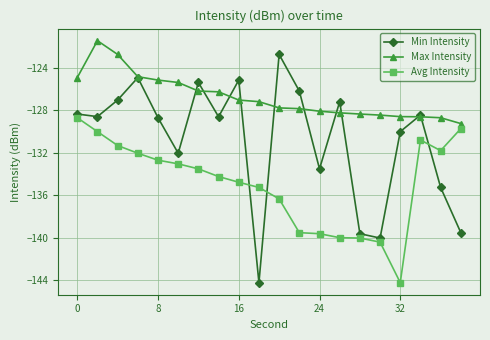

Which series has the widest spread of values?

Min Intensity